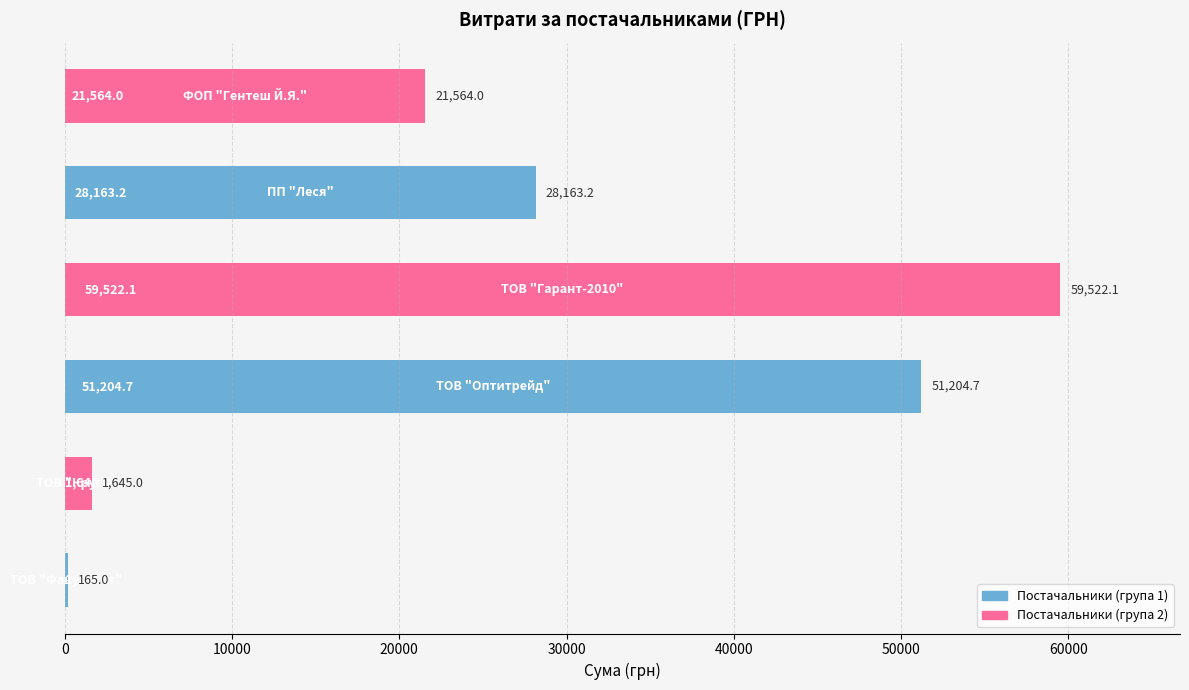

What is the maximum value shown in the chart?

59522.1